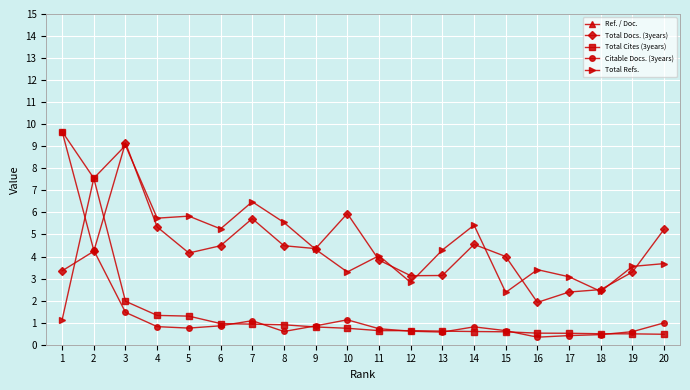

Which series has the largest range (max minus min)?

Ref. / Doc.